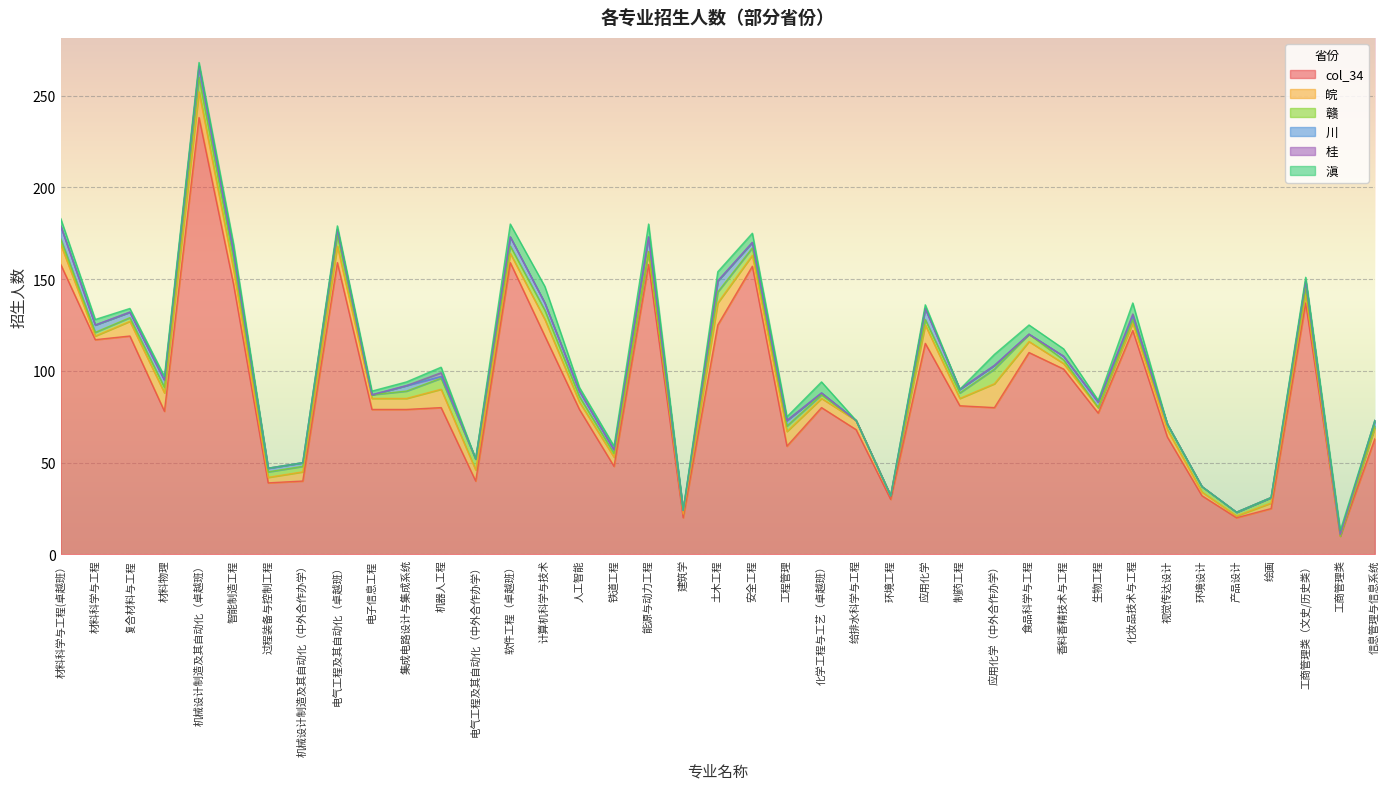

What position from the right is 软件工程（卓越班）?

26